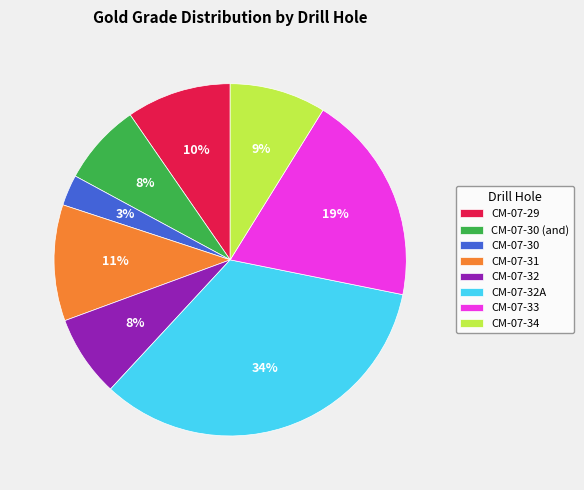

Which category has the smallest portion of the pie?

CM-07-30